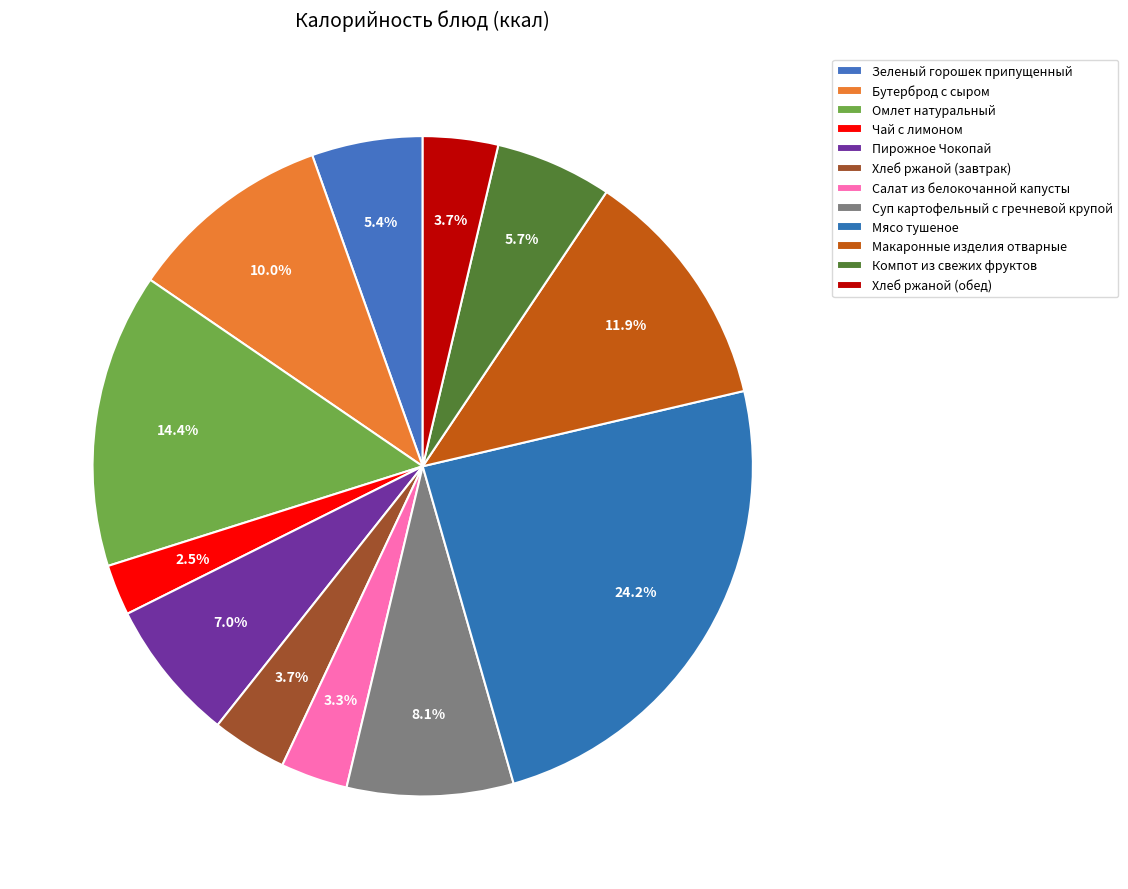

Does Салат из белокочанной капусты represent more than half of the total?

No